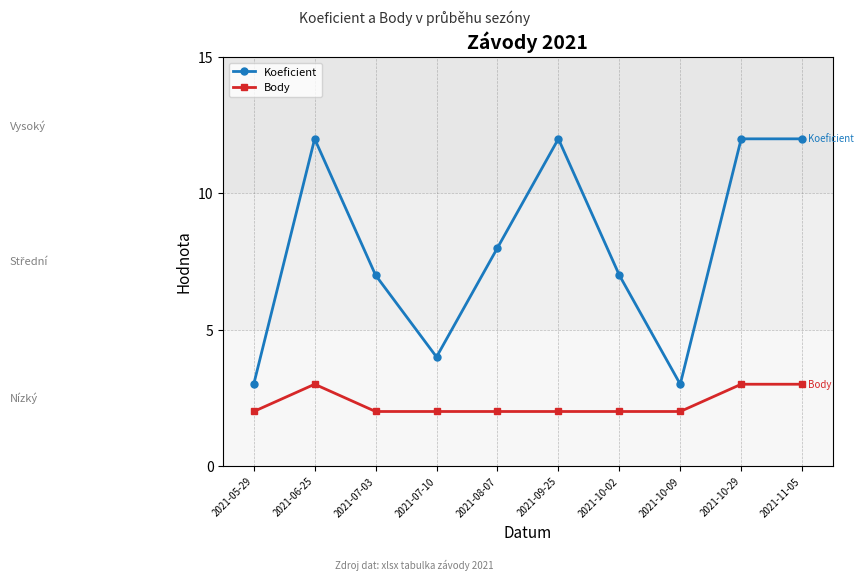

True or false: Koeficient and Body intersect in this chart.

False